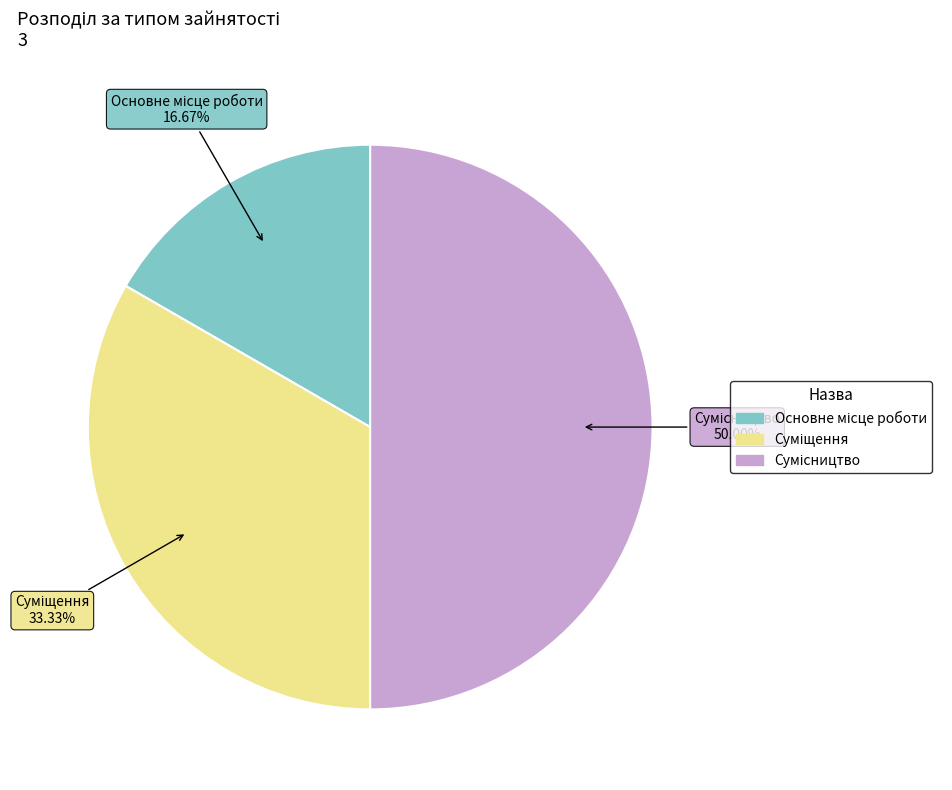

Does Суміщення account for over 50% of the chart?

No